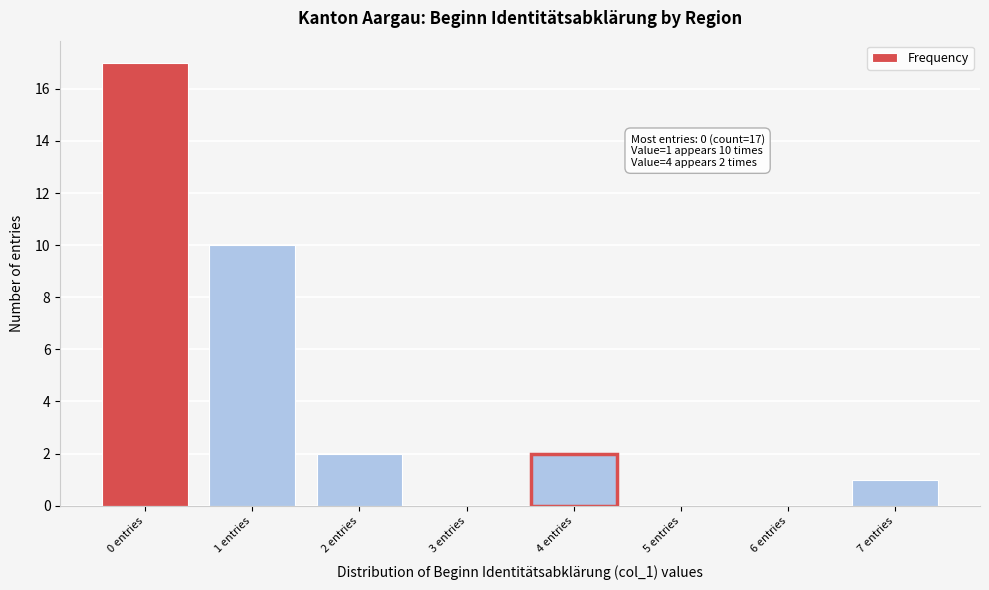

Reading left to right, extract all data points from this chart.

0 entries=17	1 entries=10	2 entries=2	3 entries=0	4 entries=2	5 entries=0	6 entries=0	7 entries=1